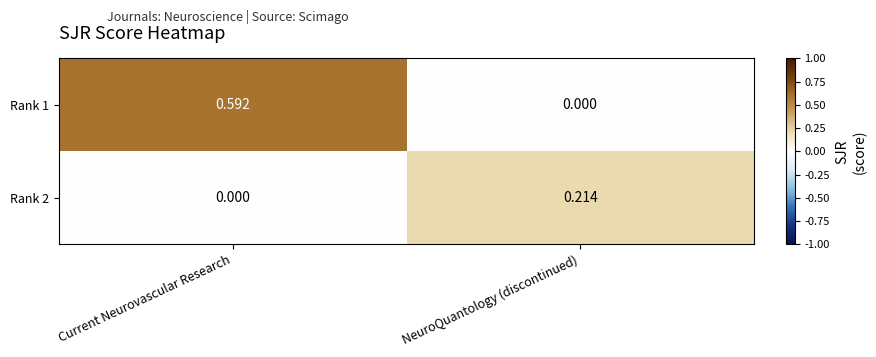

Is the value of Rank 2 at Current Neurovascular Research greater than the value of Rank 1 at Current Neurovascular Research?

No